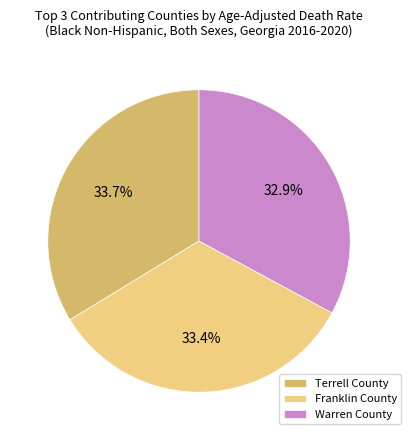

Approximately how many times larger is the value at Terrell County compared to Warren County?

1.0